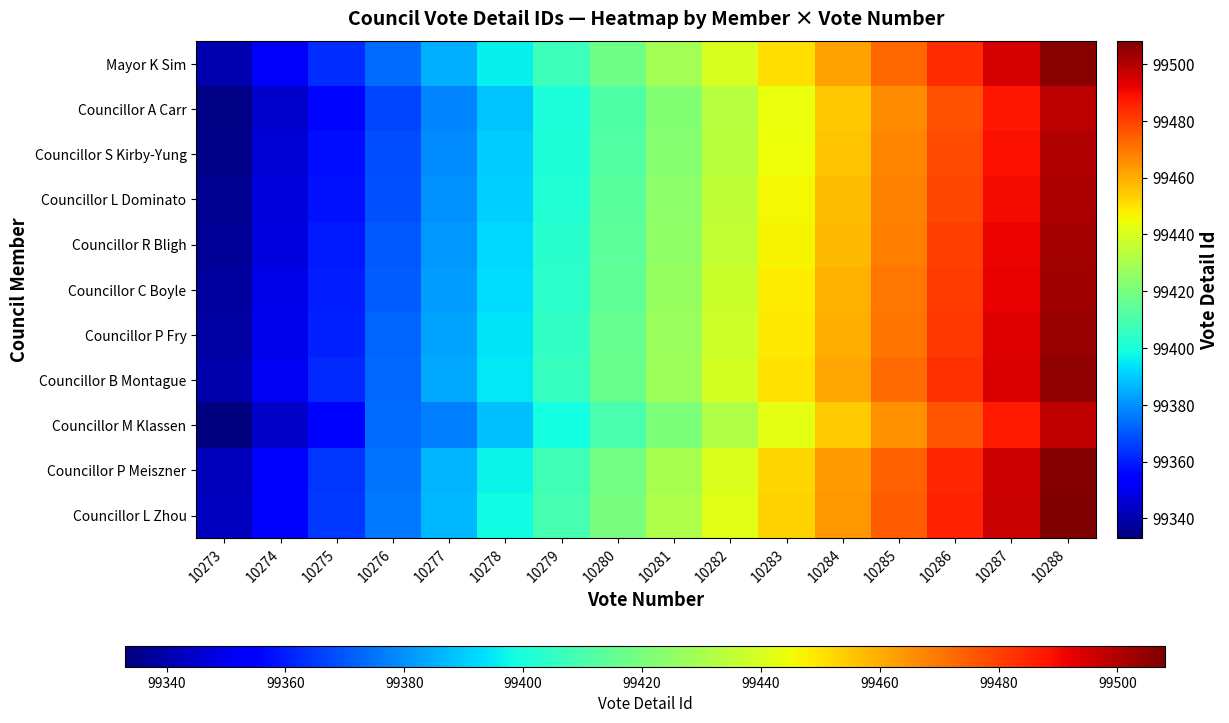

Reading right to left, extract all data points from this chart.

Mayor K Sim: 10288=99506	10287=99495	10286=99484	10285=99473	10284=99462	10283=99451	10282=99440	10281=99429	10280=99418	10279=99407	10278=99396	10277=99385	10276=99374	10275=99363	10274=99352	10273=99341
Councillor A Carr: 10288=99499	10287=99488	10286=99477	10285=99466	10284=99455	10283=99444	10282=99433	10281=99422	10280=99411	10279=99400	10278=99389	10277=99378	10276=99367	10275=99356	10274=99345	10273=99334
Councillor S Kirby-Yung: 10288=99500	10287=99489	10286=99478	10285=99467	10284=99456	10283=99445	10282=99434	10281=99423	10280=99412	10279=99401	10278=99390	10277=99379	10276=99368	10275=99357	10274=99346	10273=99335
Councillor L Dominato: 10288=99501	10287=99490	10286=99479	10285=99468	10284=99457	10283=99446	10282=99435	10281=99424	10280=99413	10279=99402	10278=99391	10277=99380	10276=99369	10275=99358	10274=99347	10273=99336
Councillor R Bligh: 10288=99502	10287=99491	10286=99480	10285=99469	10284=99458	10283=99447	10282=99436	10281=99425	10280=99414	10279=99403	10278=99392	10277=99381	10276=99370	10275=99359	10274=99348	10273=99337
Councillor C Boyle: 10288=99503	10287=99492	10286=99481	10285=99470	10284=99459	10283=99448	10282=99437	10281=99426	10280=99415	10279=99404	10278=99393	10277=99382	10276=99371	10275=99360	10274=99349	10273=99338
Councillor P Fry: 10288=99504	10287=99493	10286=99482	10285=99471	10284=99460	10283=99449	10282=99438	10281=99427	10280=99416	10279=99405	10278=99394	10277=99383	10276=99372	10275=99361	10274=99350	10273=99339
Councillor B Montague: 10288=99505	10287=99494	10286=99483	10285=99472	10284=99461	10283=99450	10282=99439	10281=99428	10280=99417	10279=99406	10278=99395	10277=99384	10276=99373	10275=99362	10274=99351	10273=99340
Councillor M Klassen: 10288=99498	10287=99487	10286=99476	10285=99465	10284=99454	10283=99443	10282=99432	10281=99421	10280=99410	10279=99399	10278=99388	10277=99377	10276=99374	10275=99355	10274=99344	10273=99333
Councillor P Meiszner: 10288=99507	10287=99496	10286=99485	10285=99474	10284=99463	10283=99452	10282=99441	10281=99430	10280=99419	10279=99408	10278=99397	10277=99386	10276=99375	10275=99364	10274=99353	10273=99342
Councillor L Zhou: 10288=99508	10287=99497	10286=99486	10285=99475	10284=99464	10283=99453	10282=99442	10281=99431	10280=99420	10279=99409	10278=99398	10277=99387	10276=99376	10275=99365	10274=99354	10273=99343